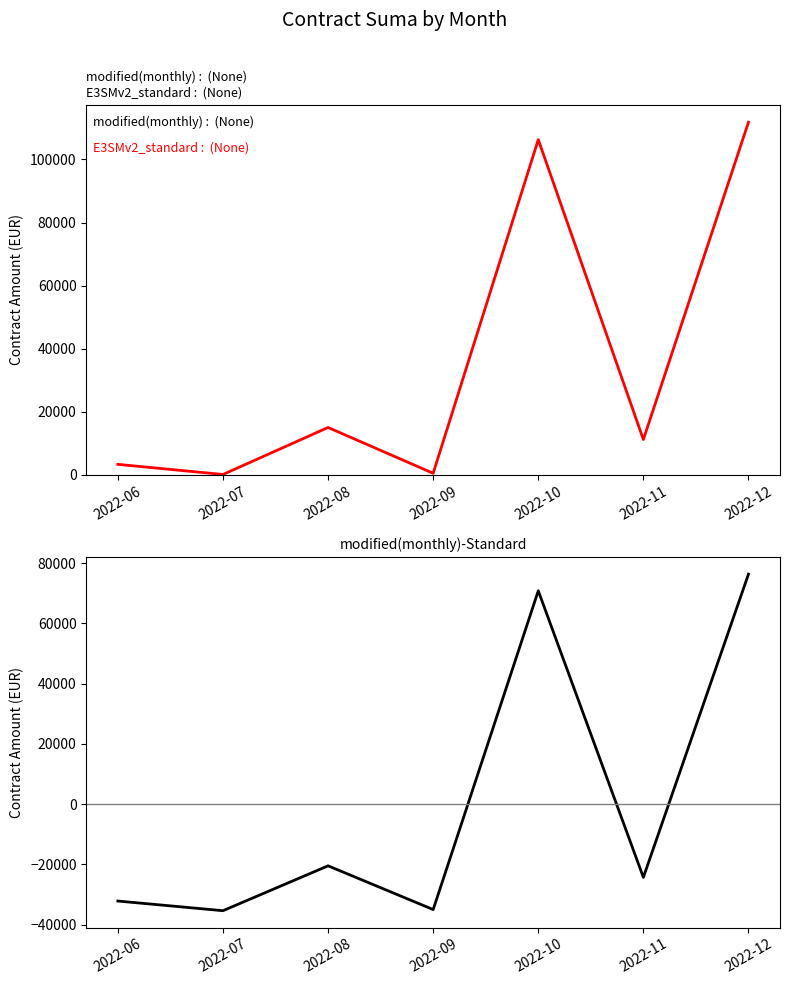

What is the sum of all Suma values?

248186.8